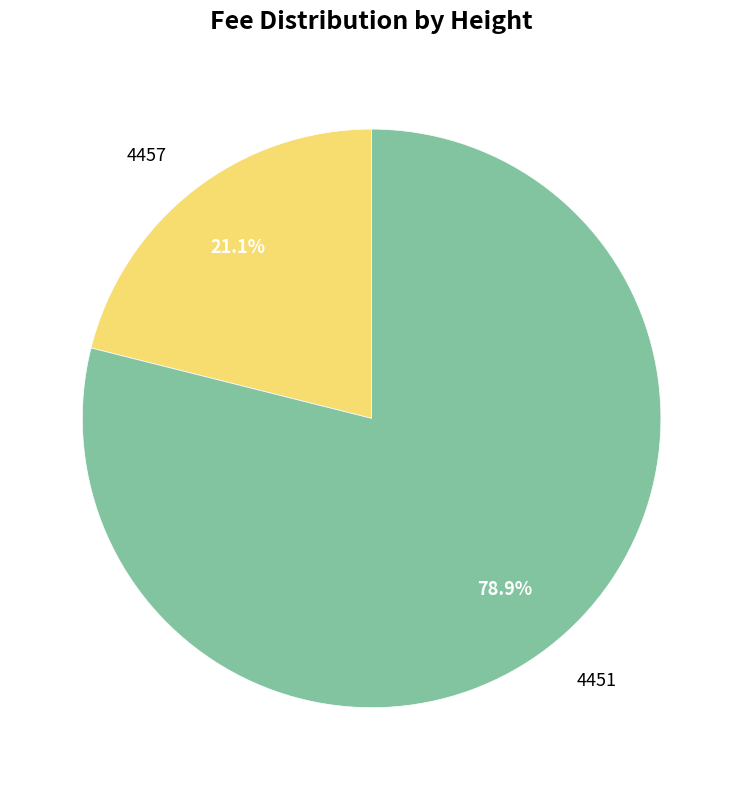

To the nearest percent, what is the difference between the 4451 and 4457 slice percentages?

58%